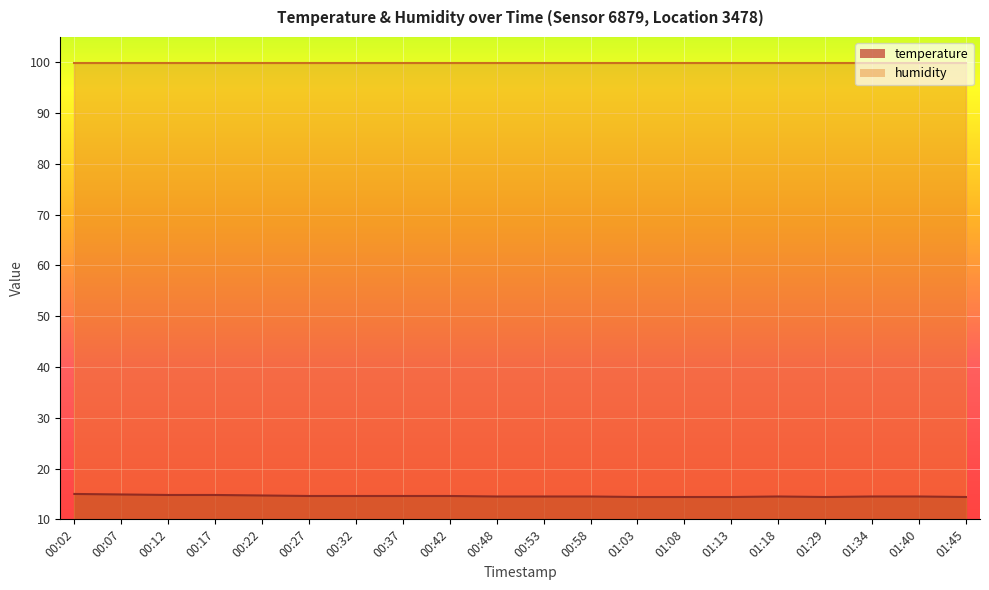

How many lines are shown in the chart?

2